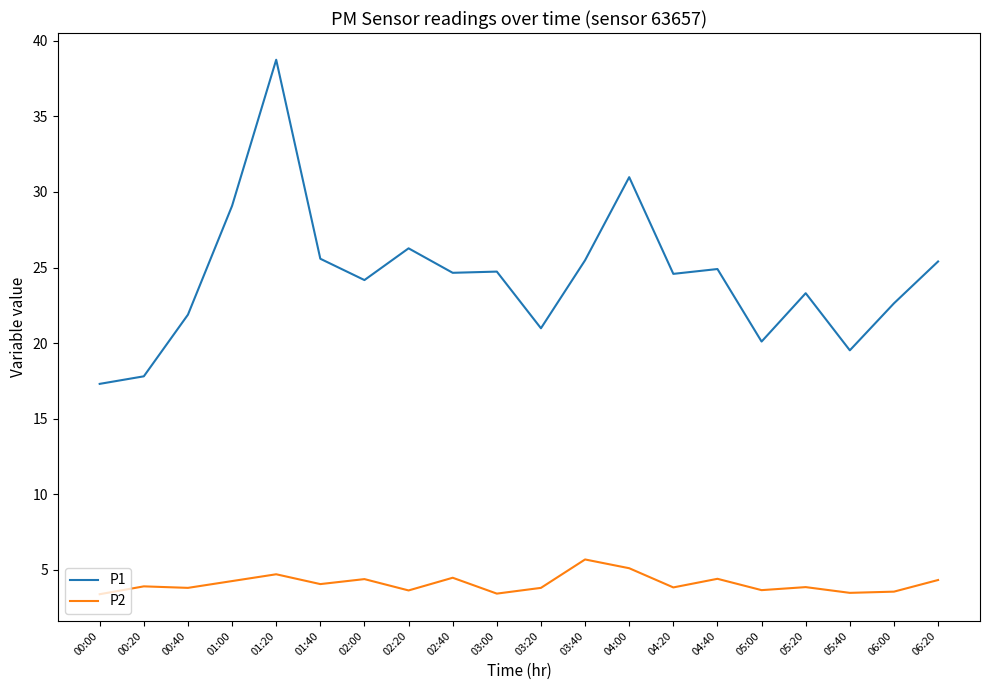

What is the difference between the maximum and minimum values in the P2 series?

2.3